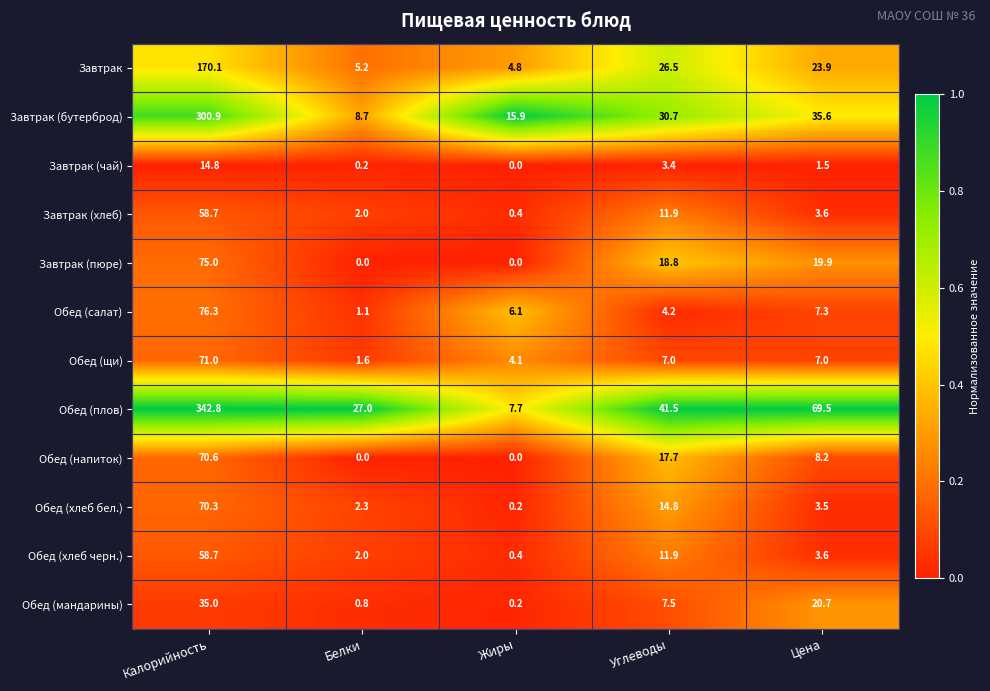

Which series has the largest total across all categories?

Обед (плов)